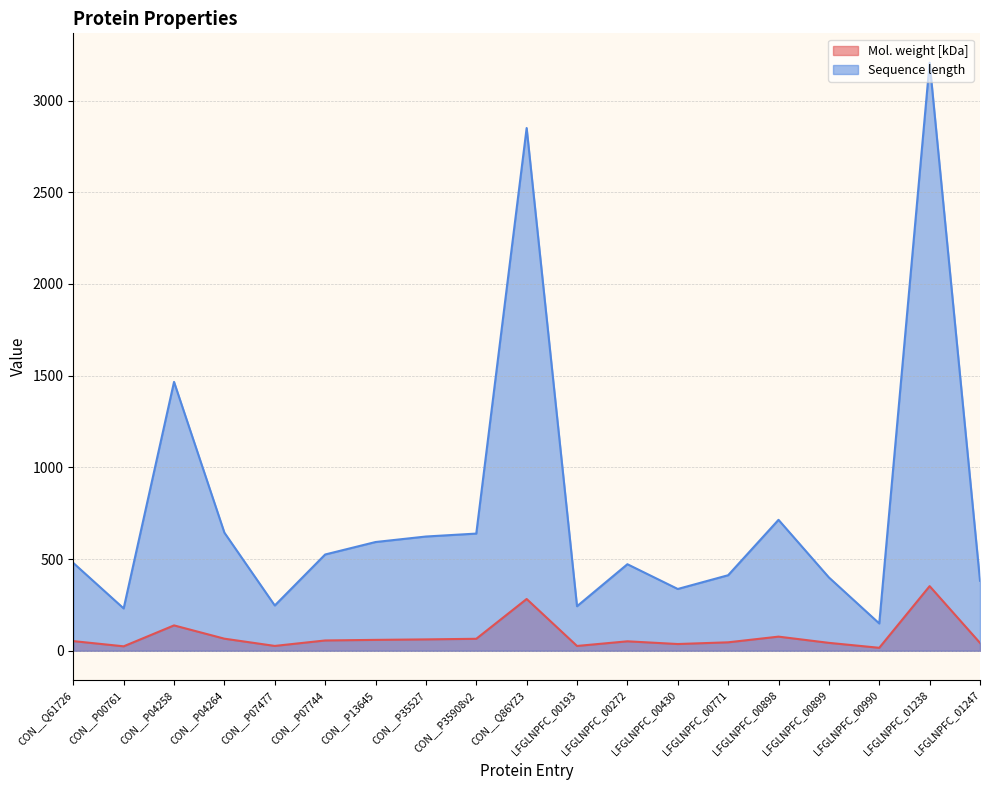

Which series has the largest range (max minus min)?

Sequence length